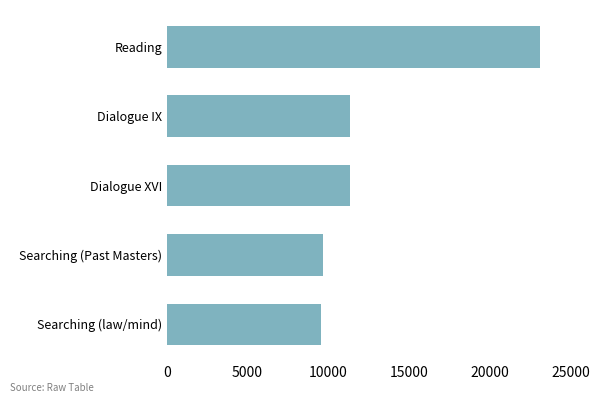

The value at Dialogue XVI is 11334. True or false?

True